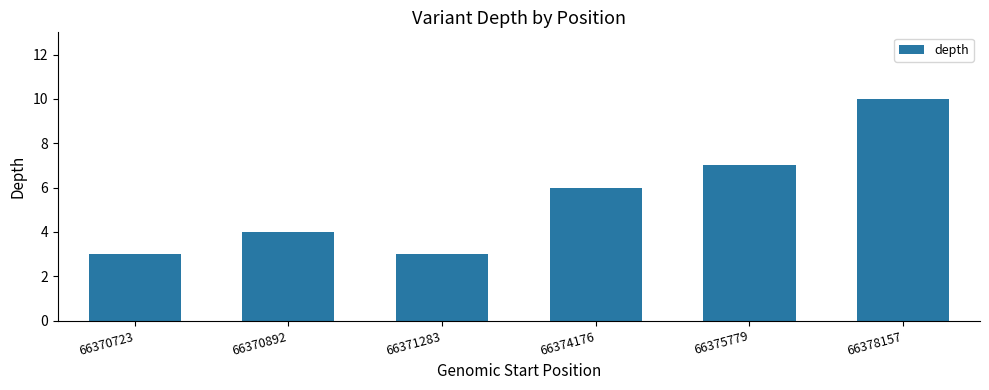

What is the minimum value shown in the chart?

3